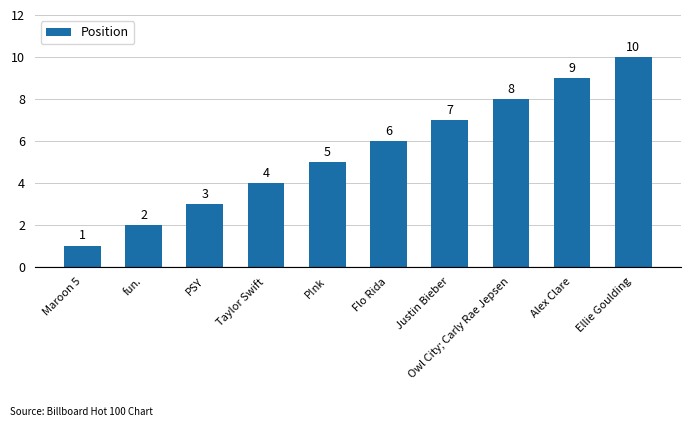

What is the ratio of the value at Owl City; Carly Rae Jepsen to the value at Flo Rida?

1.3